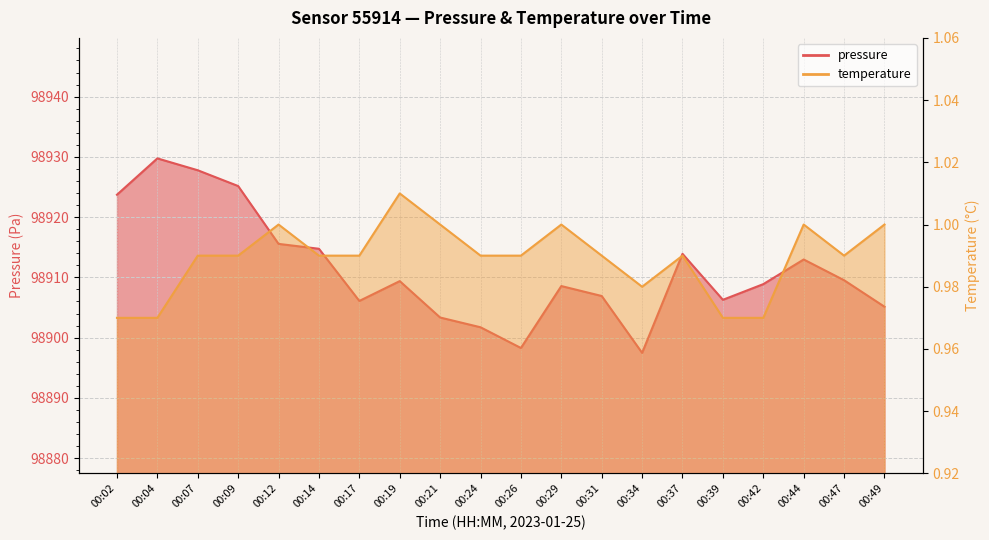

What is the average value of the pressure series?

98911.3